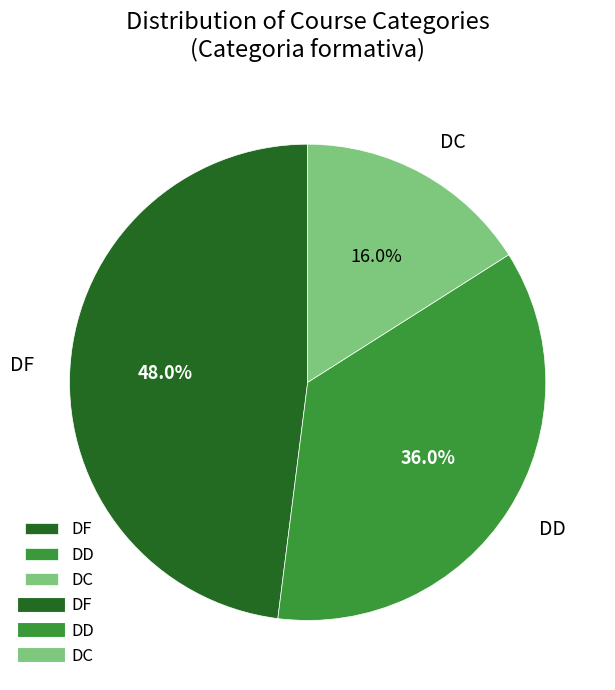

Is DD the majority of the pie?

No